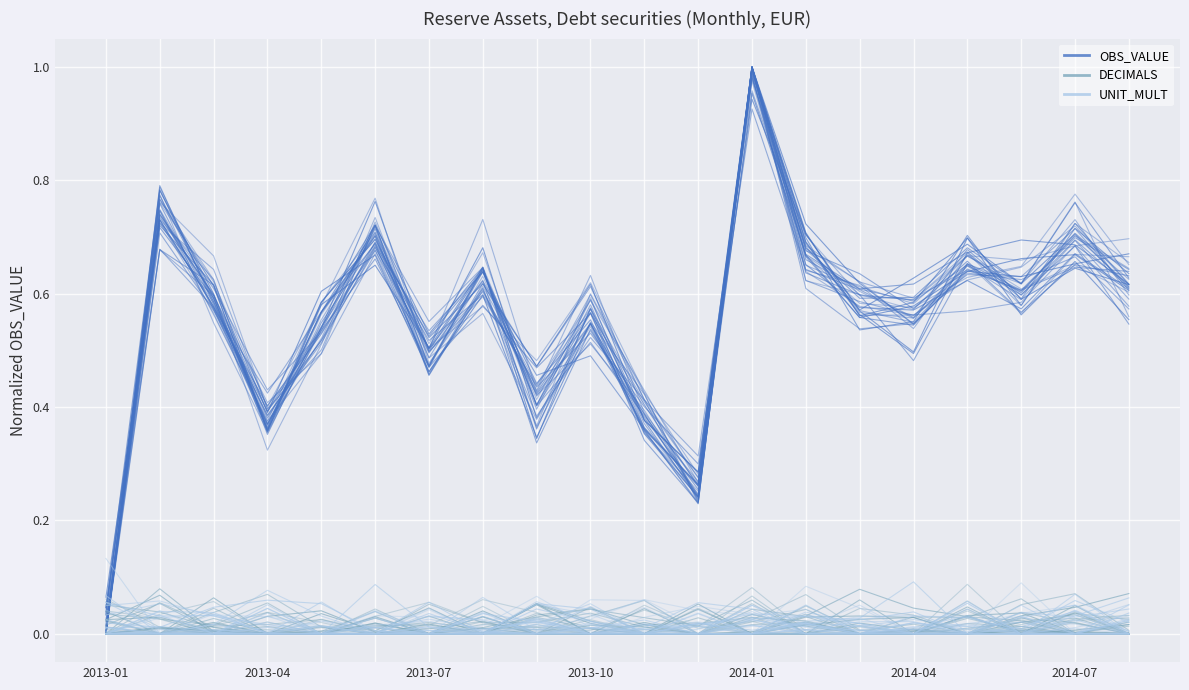

Which series has the widest spread of values?

OBS_VALUE